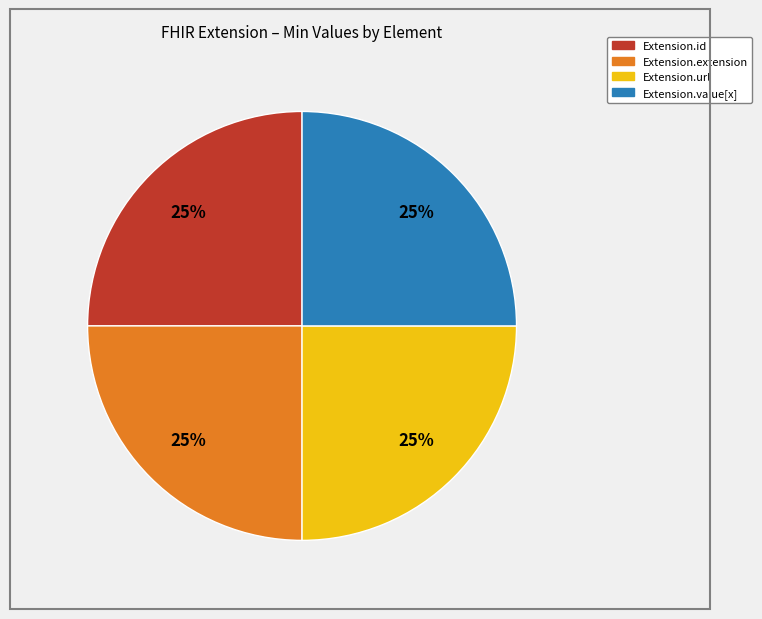

What percentage is the Extension.value[x] slice, to the nearest percent?

25%